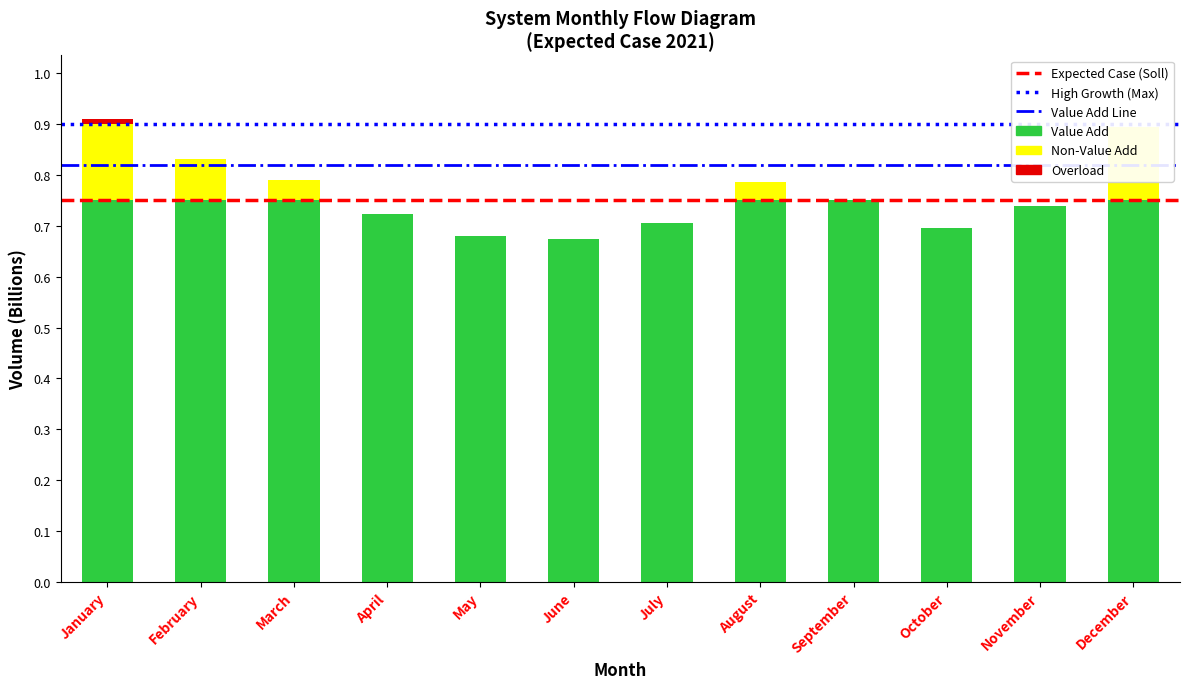

What is the sum of all Value Add Line values?

1.6